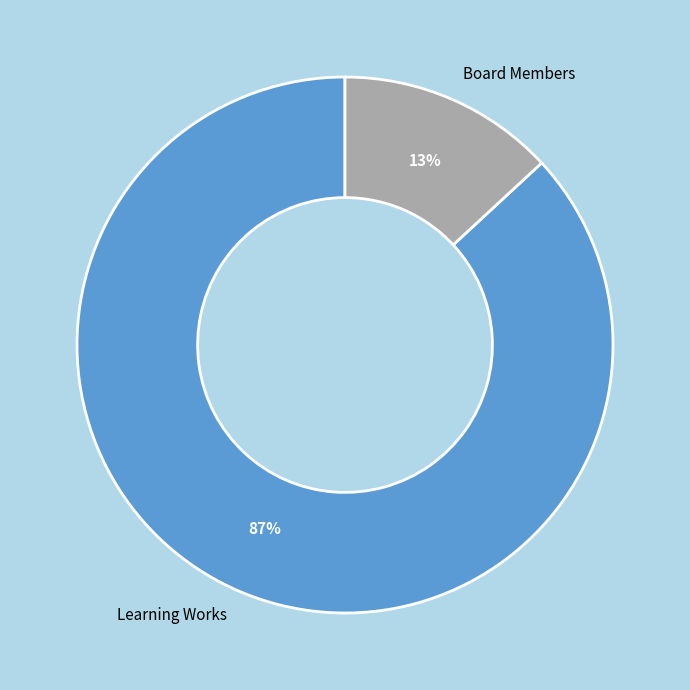

Count the number of slices in the pie.

2